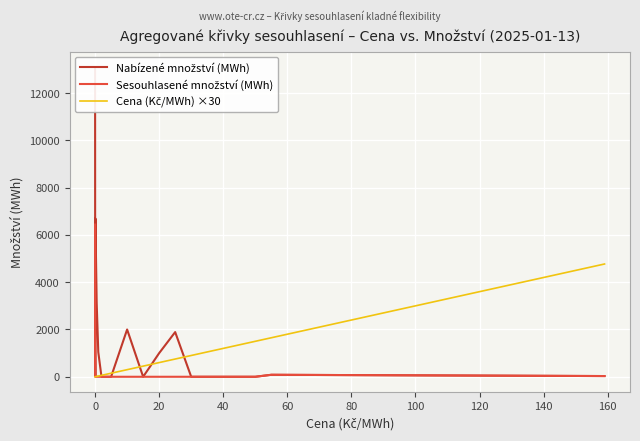

Which series ends up on top after the final intersection of Nabízené množství (MWh) and Cena (Kč/MWh) ×30?

Cena (Kč/MWh) ×30